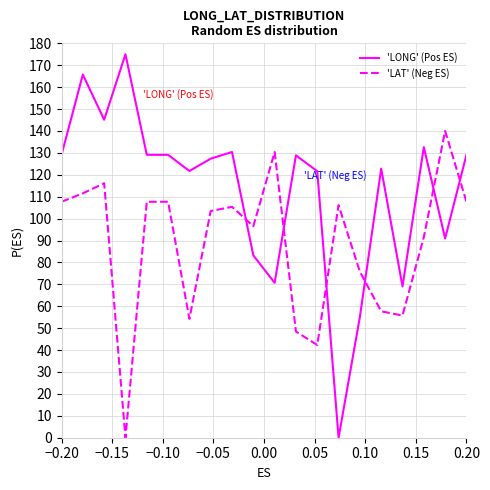

True or false: 'LONG' (Pos ES) and 'LAT' (Neg ES) cross at least once.

True